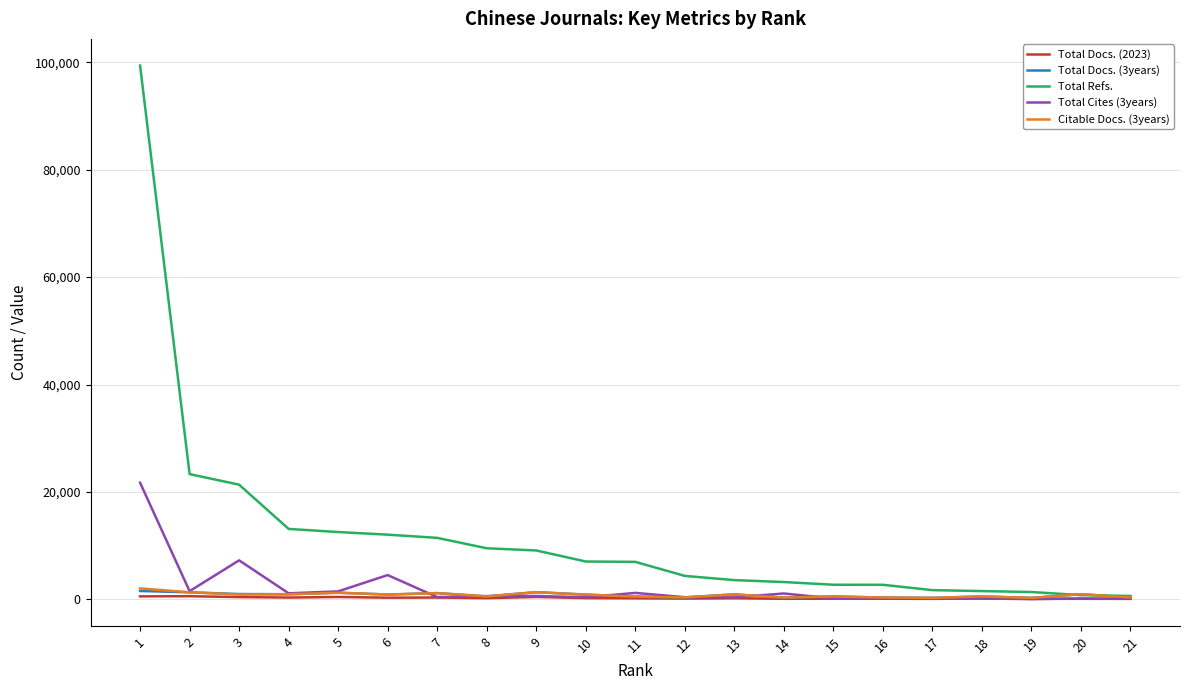

What is the sum of the Total Refs. values at 17 and 3?

23045